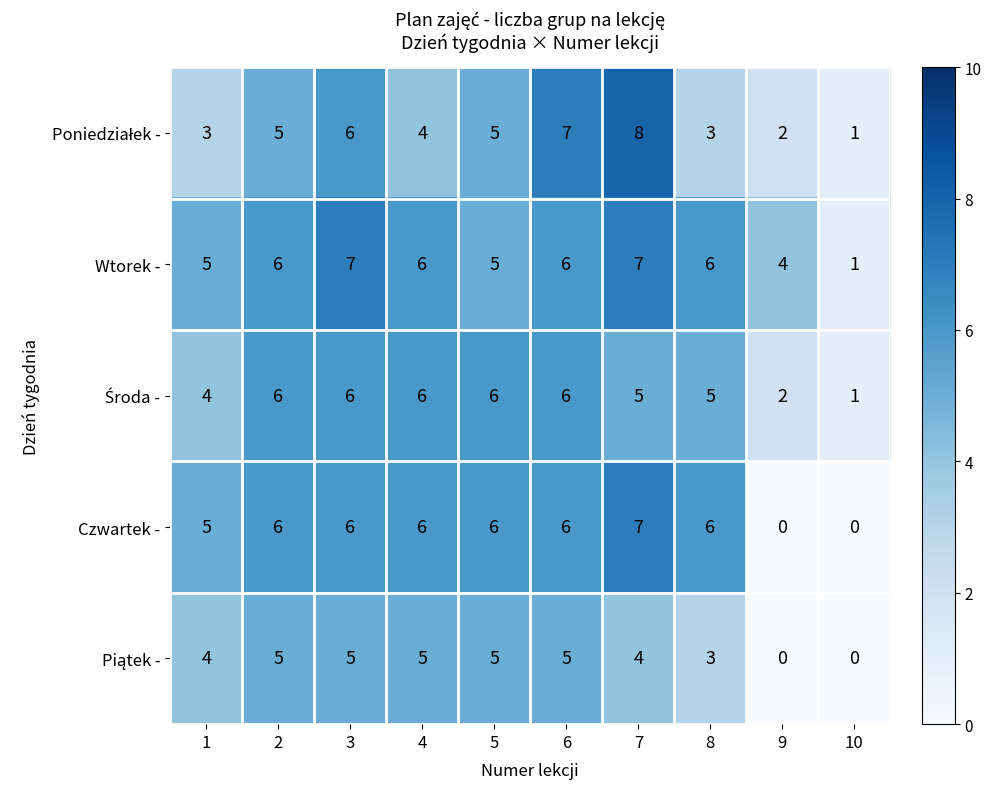

Which label corresponds to the largest value in the chart?

7